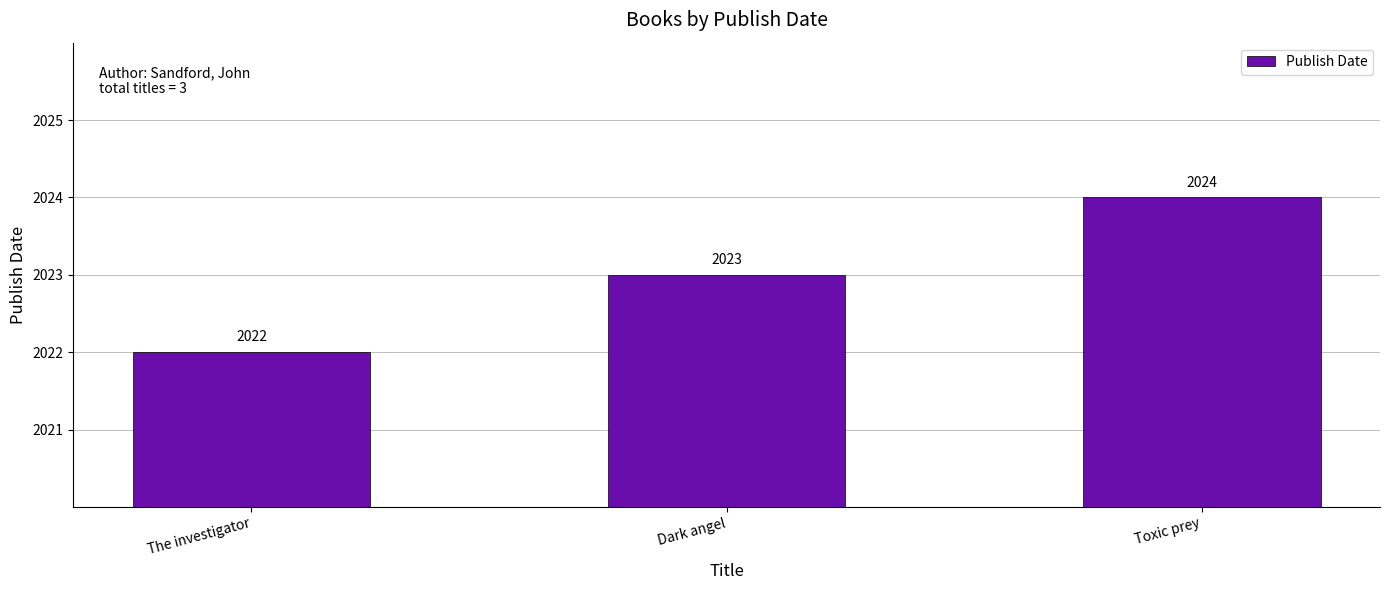

Reading left to right, transcribe all the data shown in this chart.

The investigator=2022	Dark angel=2023	Toxic prey=2024